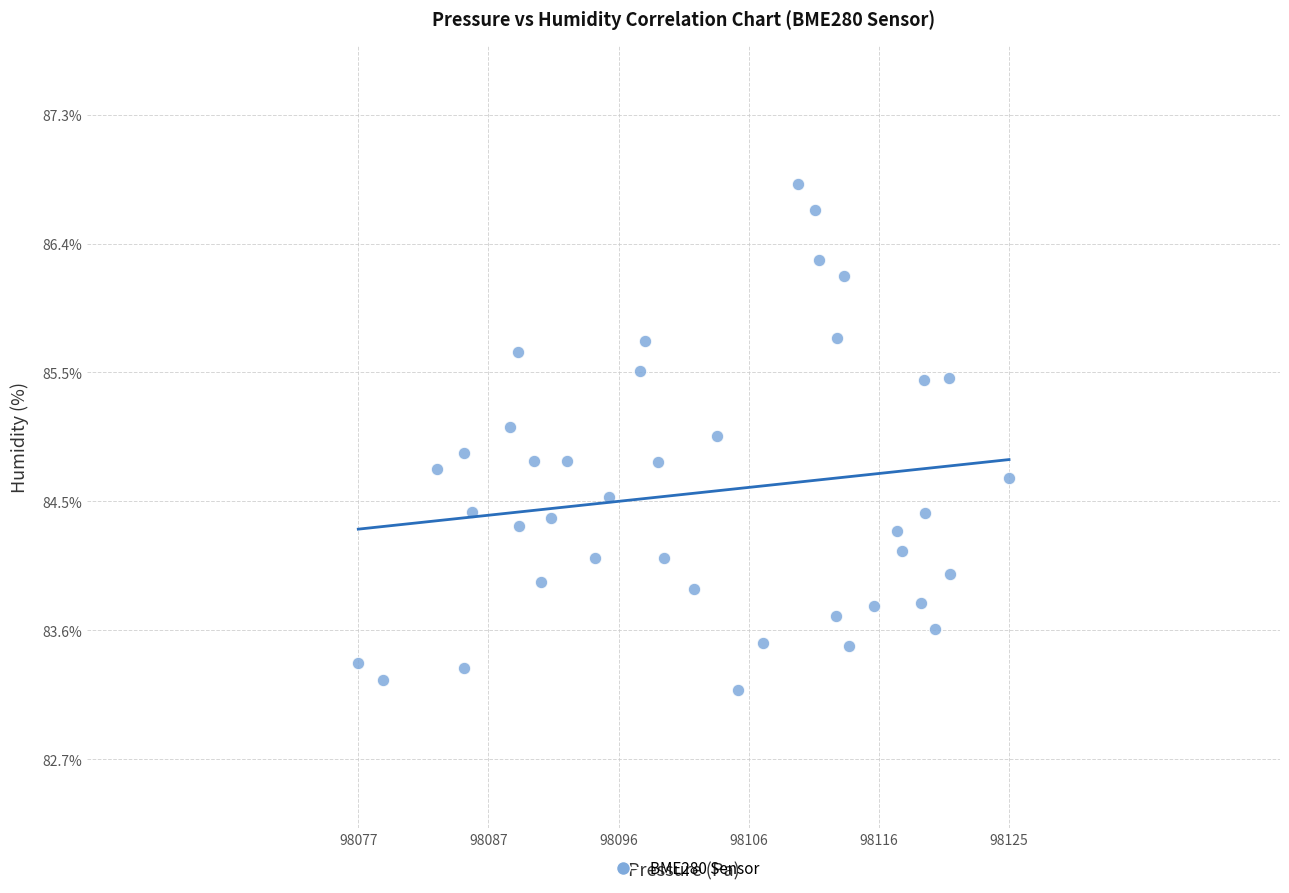

What is the range of X values (max minus min)?

48.0